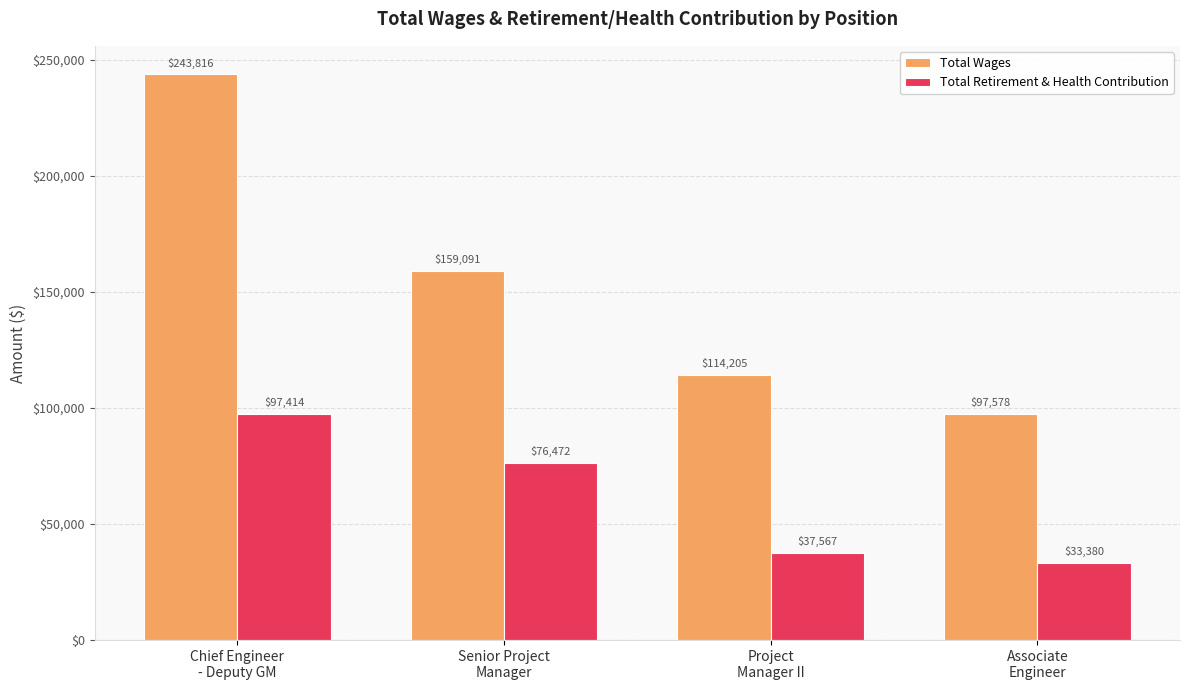

At which category is the sum across all series the highest?

Chief Engineer
- Deputy GM